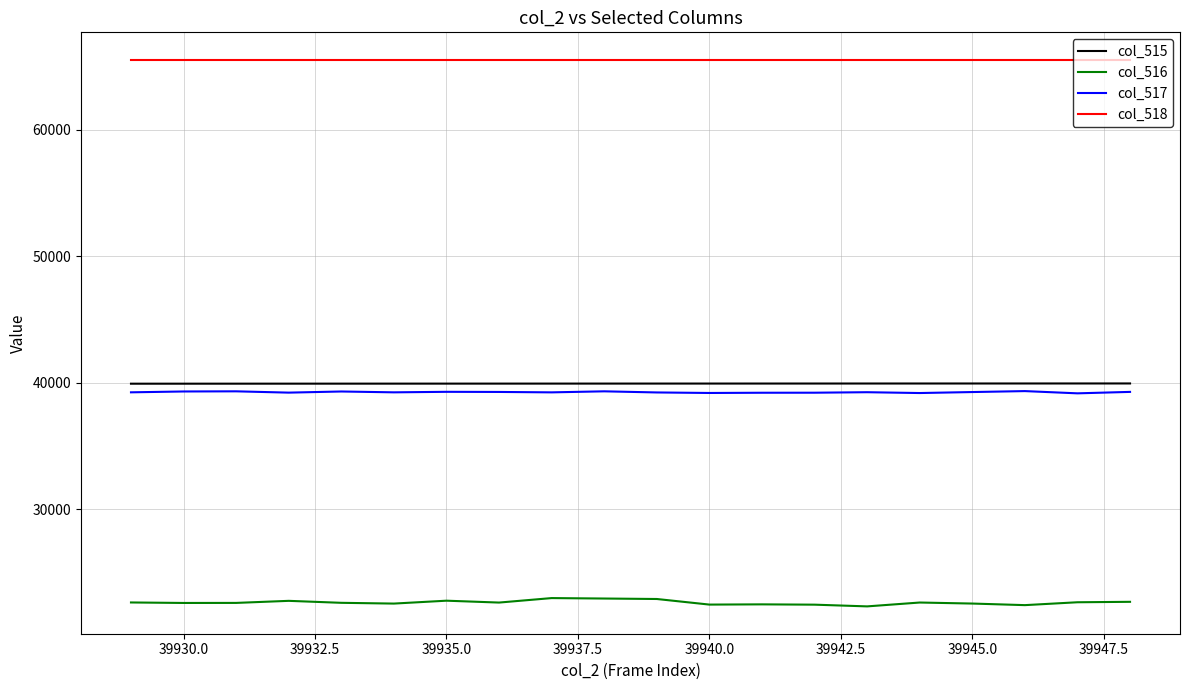

True or false: col_517 and col_516 intersect in this chart.

False